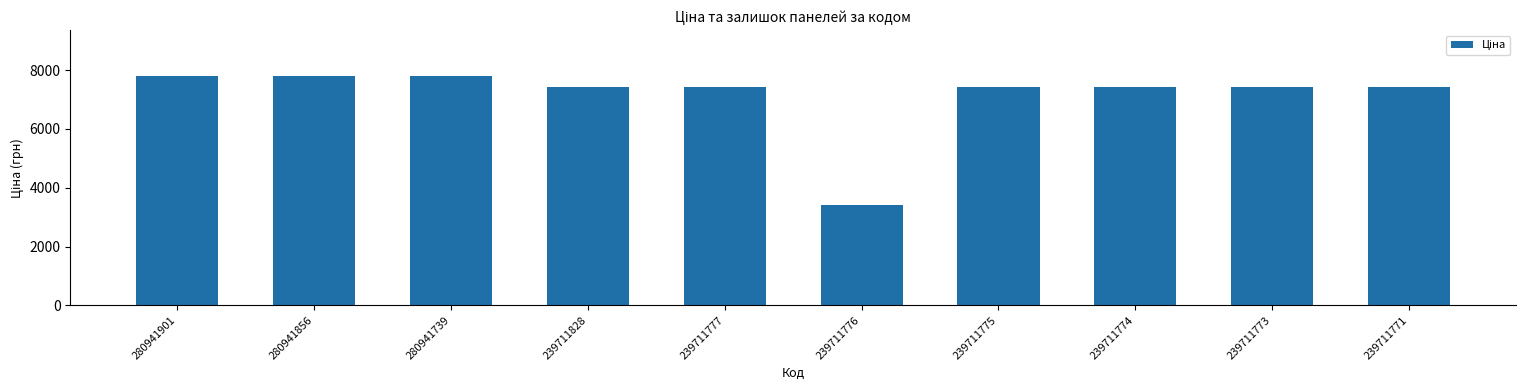

Which category has the lowest value across all series?

239711776